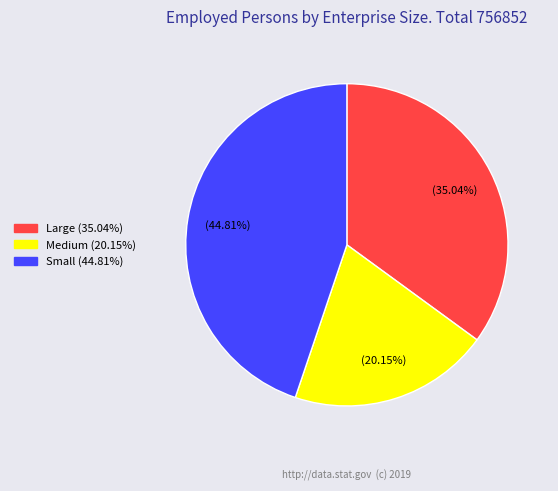

To the nearest percent, what is the difference between the Medium and Small slice percentages?

25%